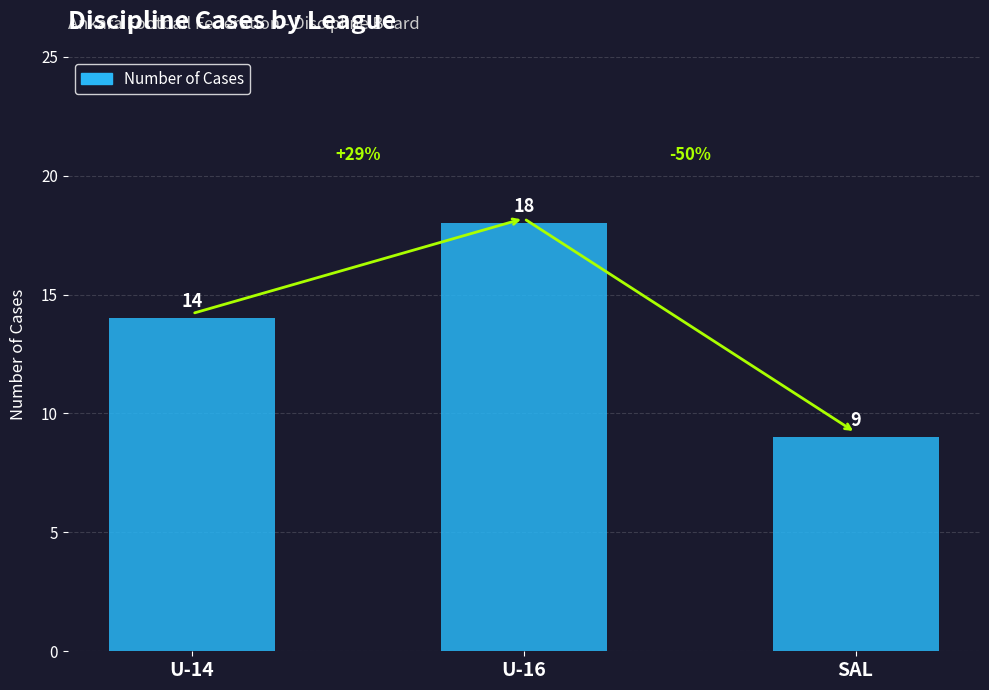

What is the approximate value at U-16?

18